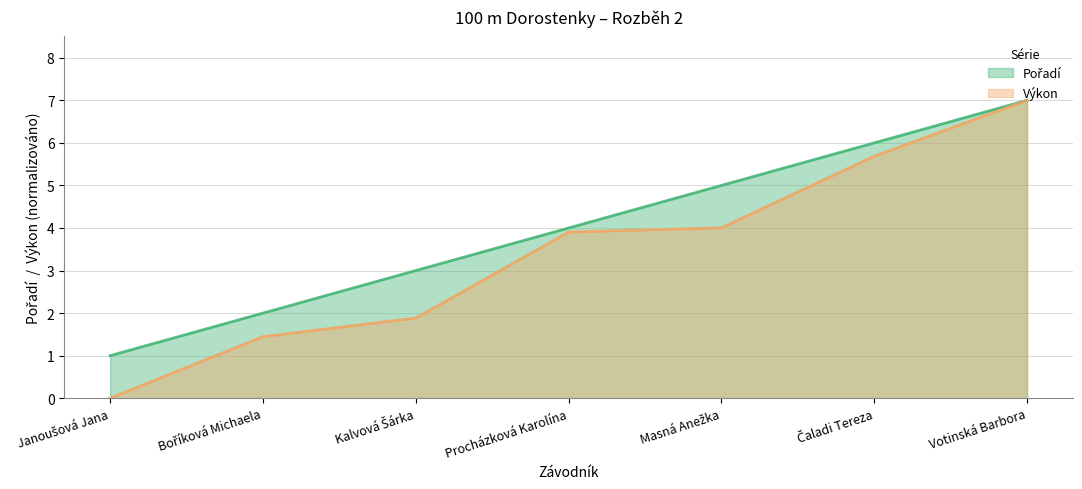

How many lines are shown in the chart?

2